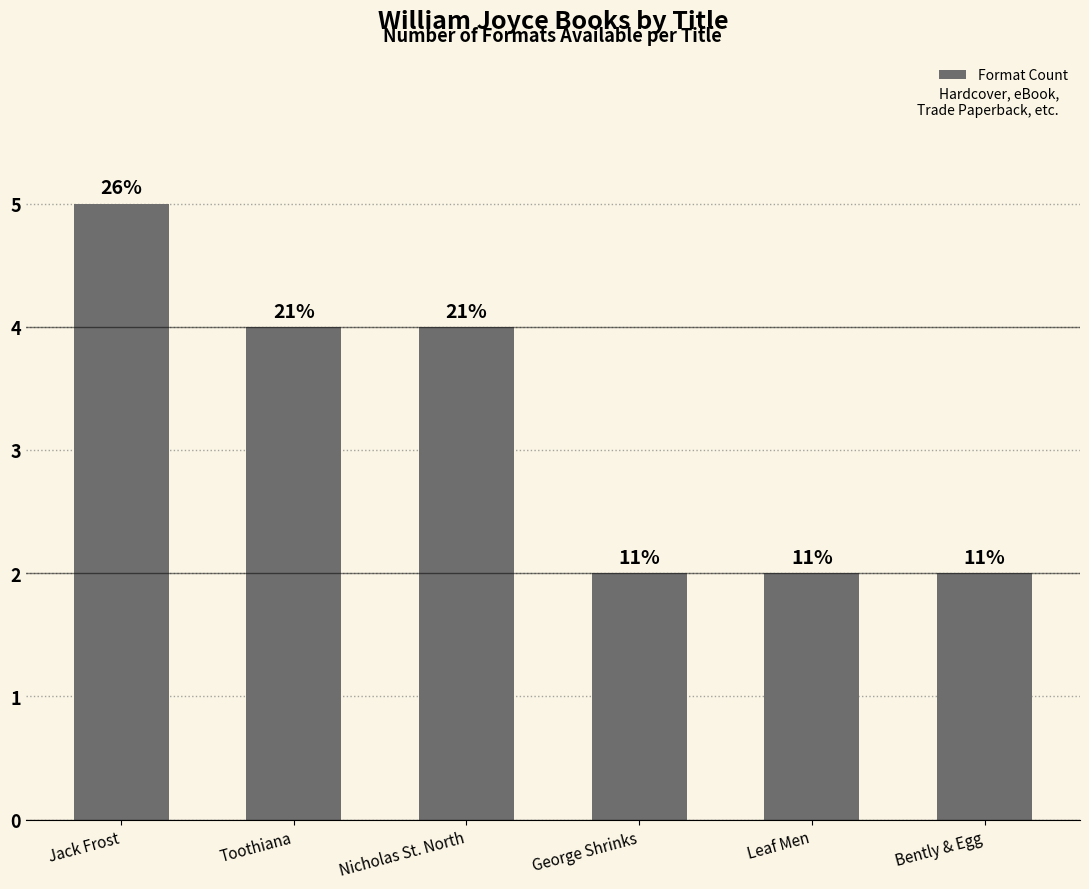

What is the sum of the values at Leaf Men and Bently & Egg?

4